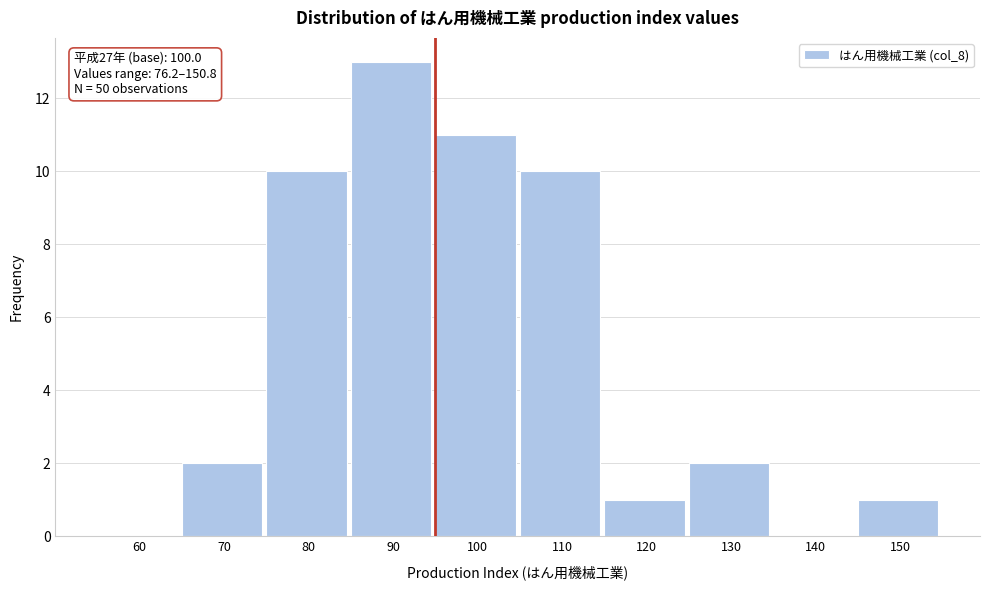

Reading left to right, transcribe all the data shown in this chart.

60=0	70=2	80=10	90=13	100=11	110=10	120=1	130=2	140=0	150=1